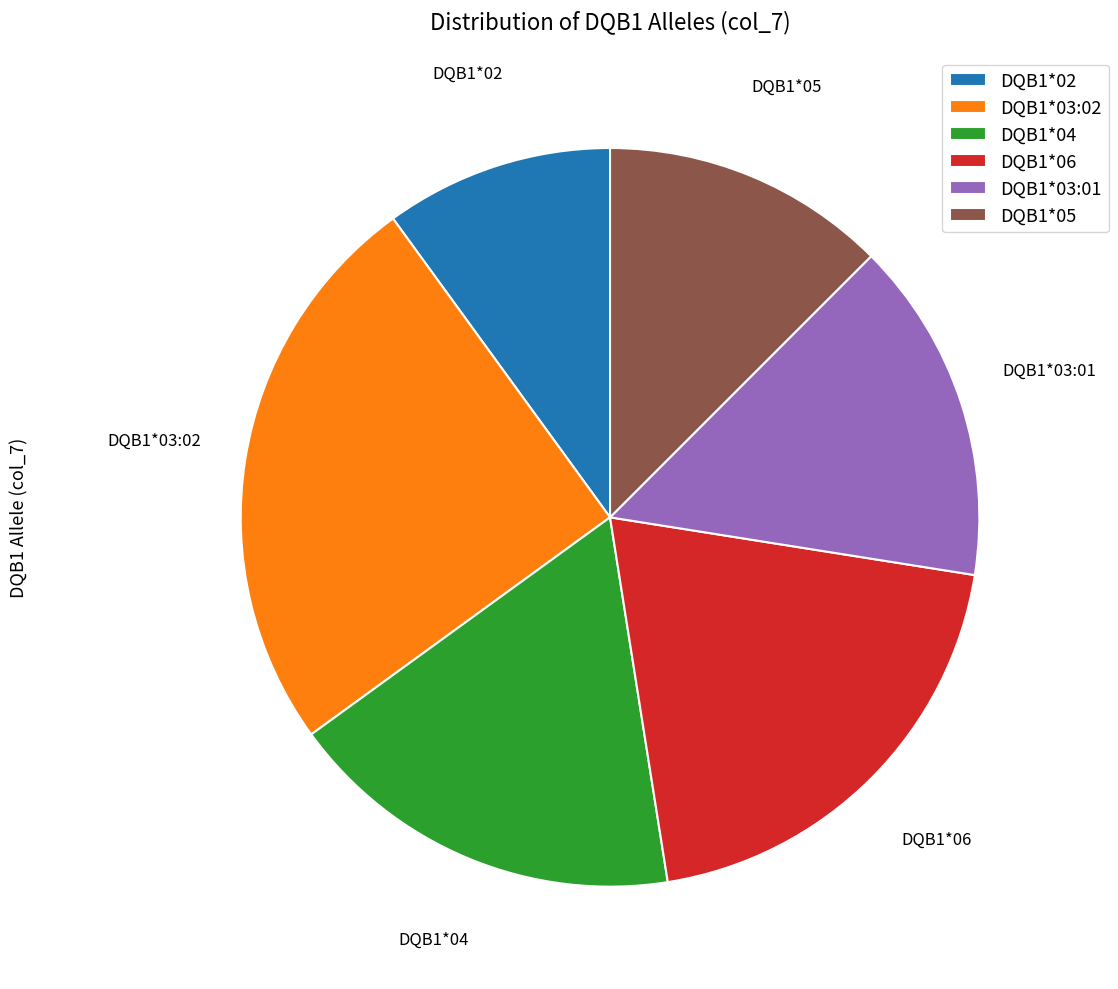

Is the sum of DQB1*04 and DQB1*05 greater than half?

No